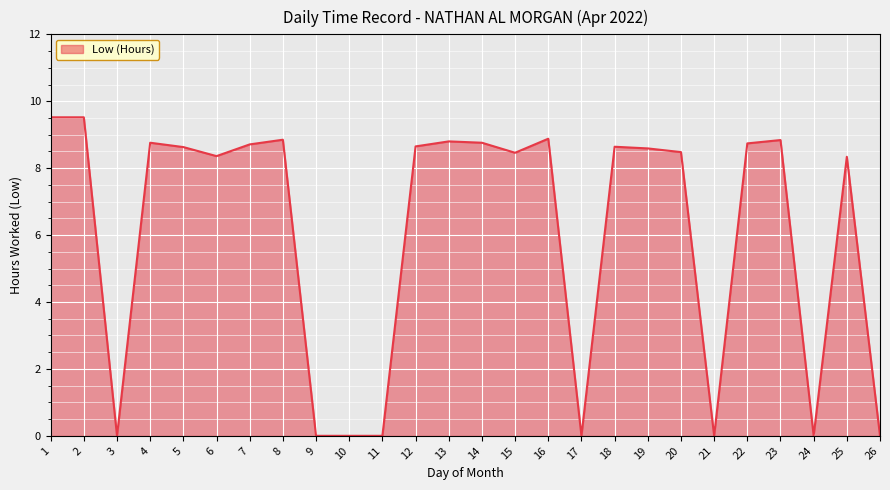

What is the change in value from 10 to 25?

+8.3